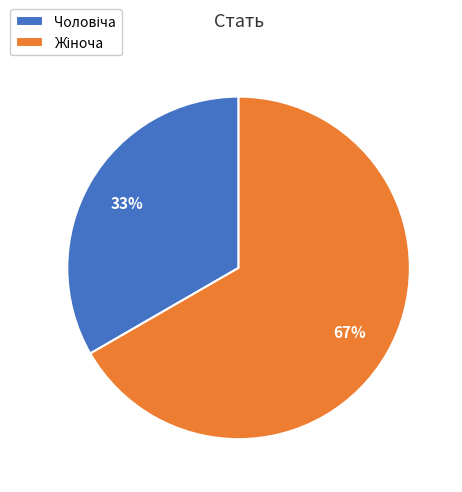

Is there any slice that represents more than half of the pie?

Yes